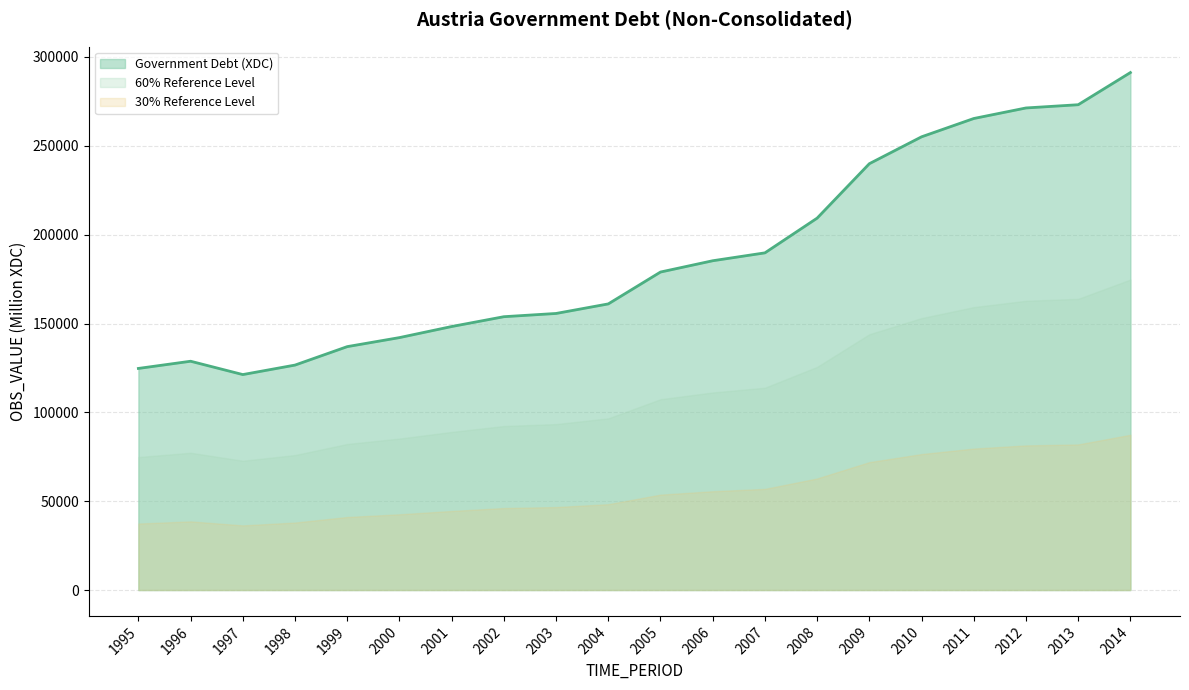

List the labels in order of value, largest first.

2014, 2013, 2012, 2011, 2010, 2009, 2008, 2007, 2006, 2005, 2004, 2003, 2002, 2001, 2000, 1999, 1996, 1998, 1995, 1997